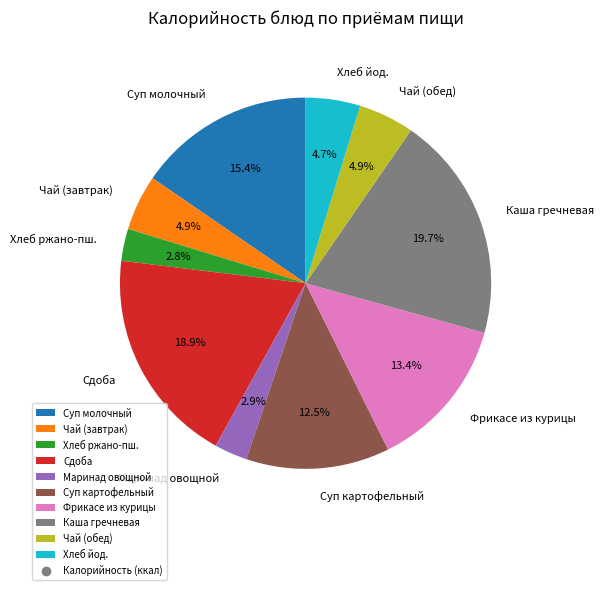

Does any single category account for the majority?

No